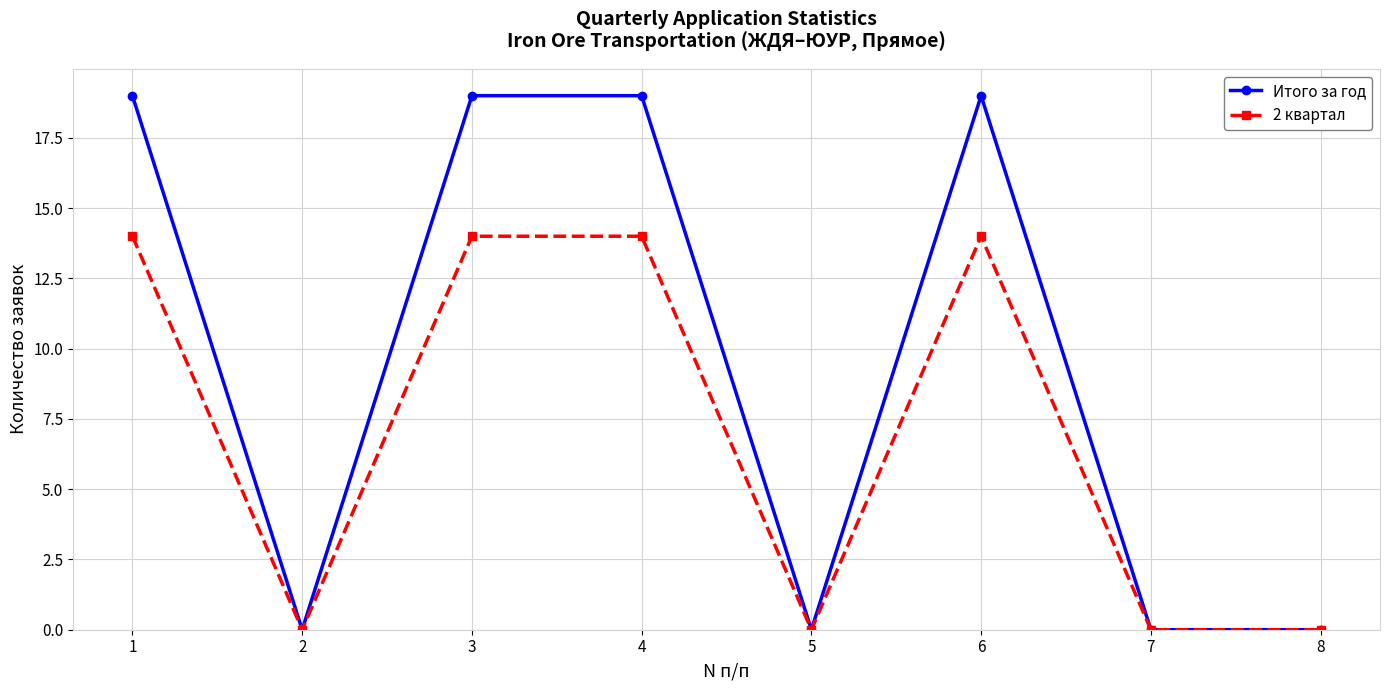

How many Итого за год values are between 0 and 19?

8